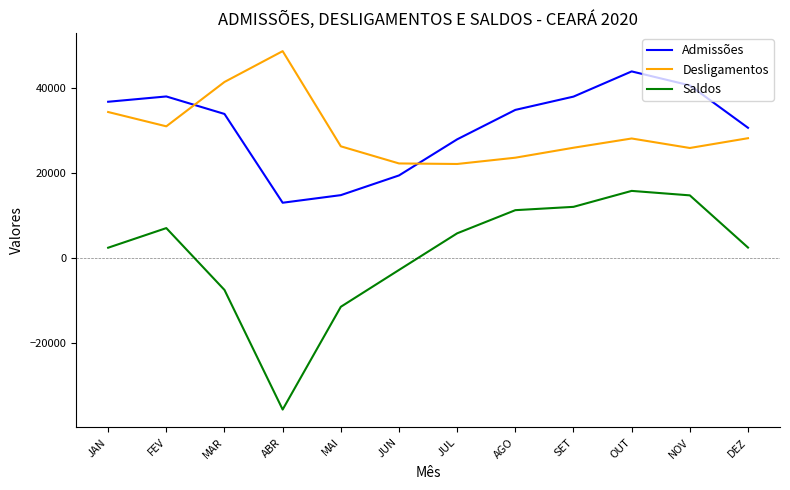

What is the difference between the highest and lowest values at OUT?

28152